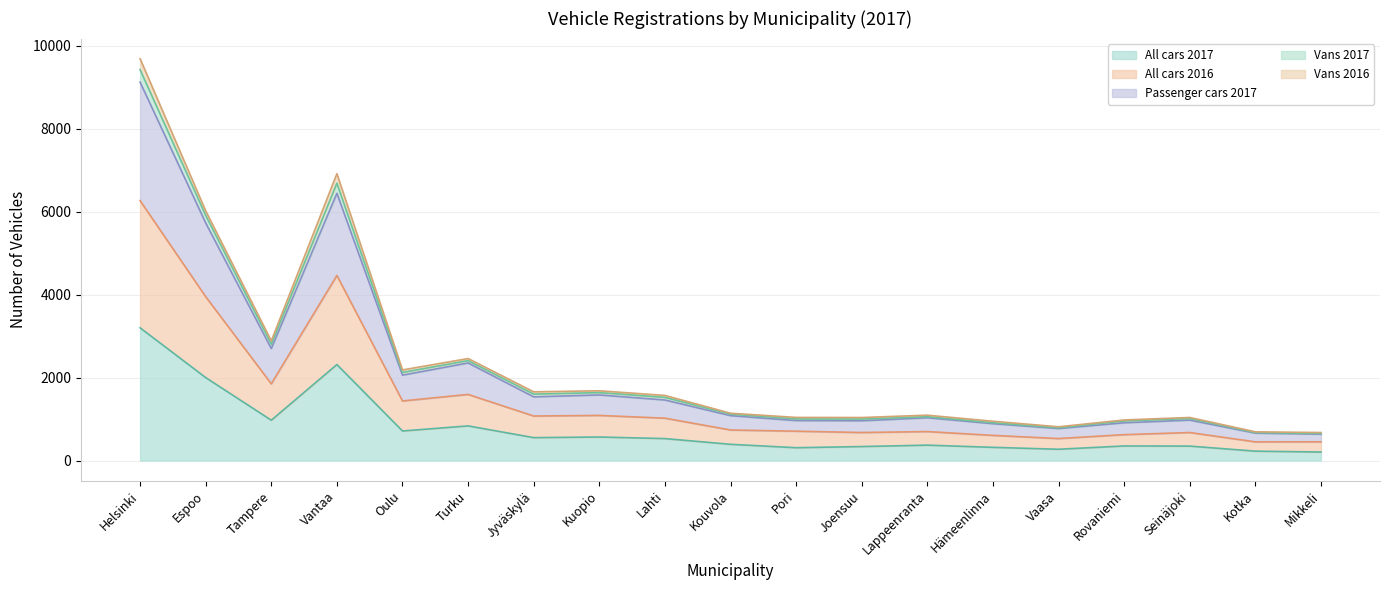

Reading left to right, what are all the values shown in this chart?

All cars 2017: 3199	1999	972	2313	712	835	552	567	529	391	309	337	371	318	272	351	348	226	205
All cars 2016: 6264	3949	1849	4460	1436	1593	1073	1087	1021	736	707	675	698	606	530	624	675	450	451
Passenger cars 2017: 9119	5726	2699	6441	2058	2352	1535	1581	1459	1082	963	958	1031	888	771	910	974	660	635
Vans 2017: 9685	6018	2884	6913	2184	2458	1656	1681	1569	1140	1039	1037	1093	947	813	978	1038	692	675